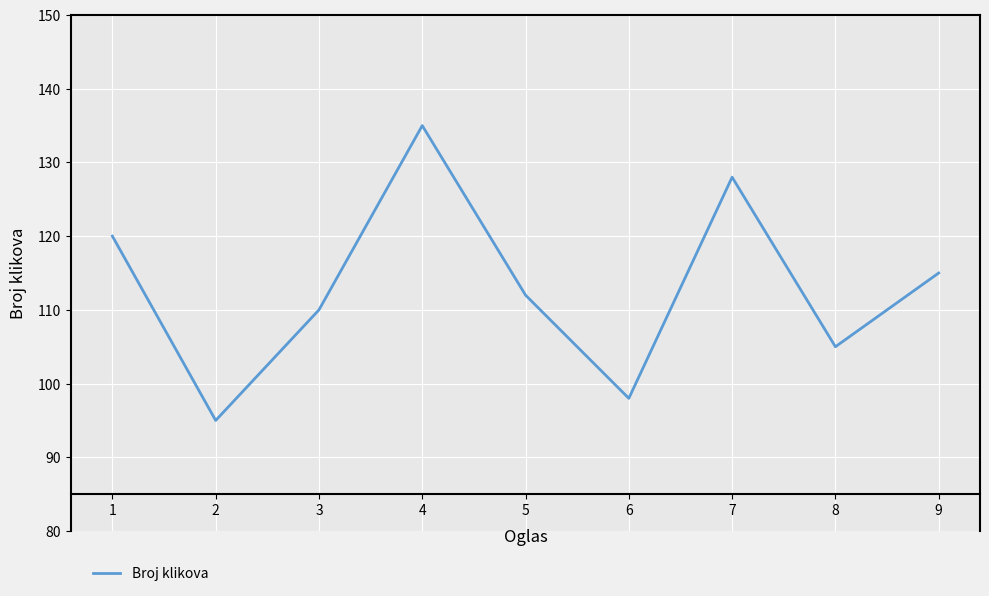

How many categories are shown in the chart?

9